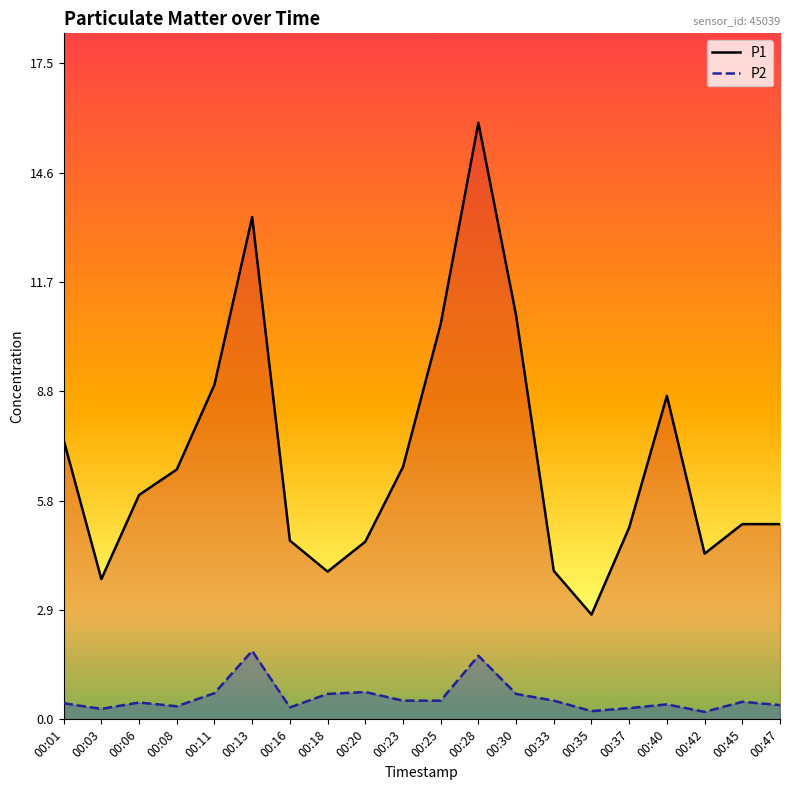

What is the average value of the P1 series?

7.0